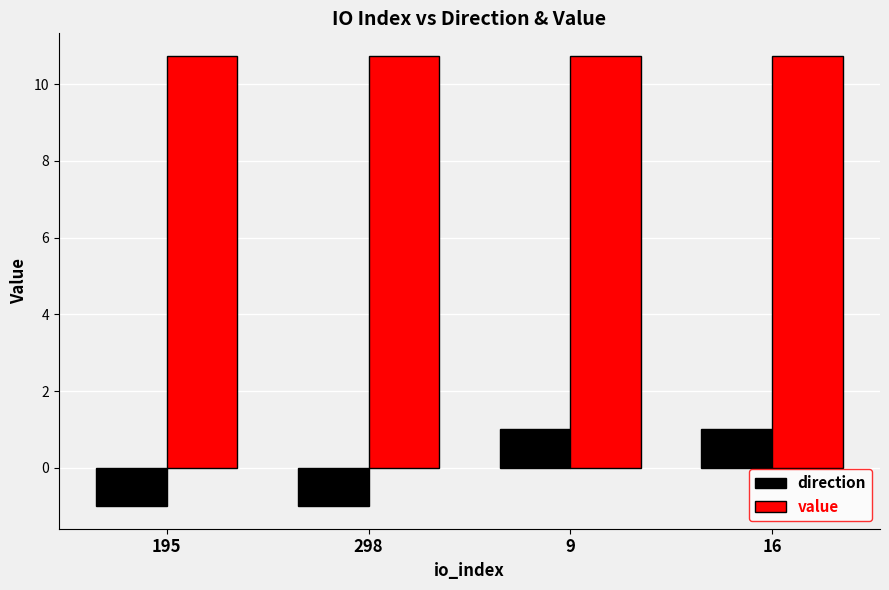

What is the greatest value displayed?

10.7